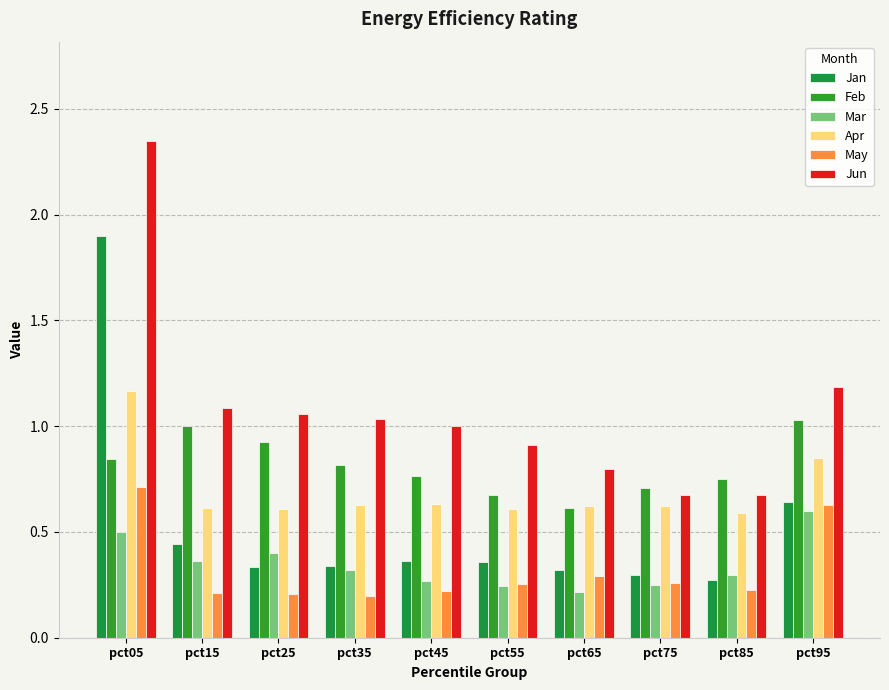

What is the value of the May bar at the 8th from the left?

0.3